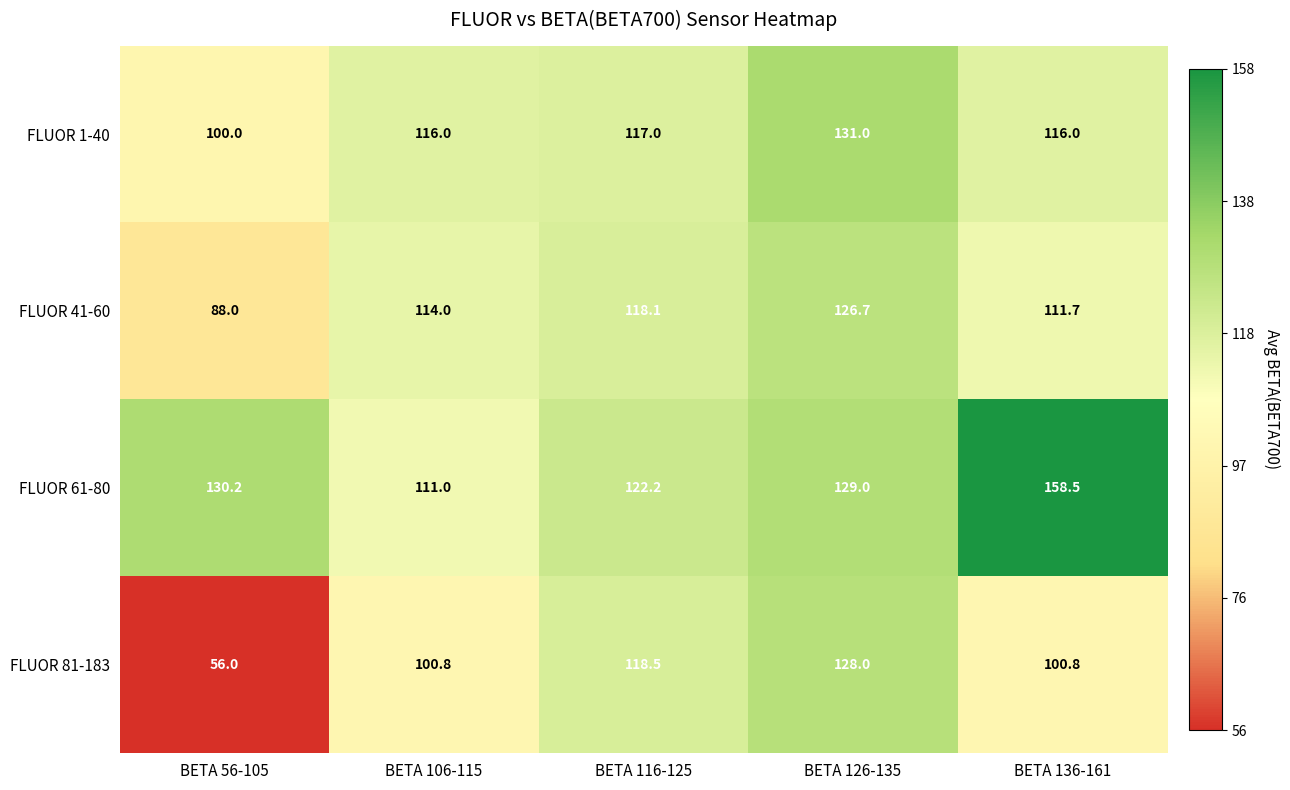

Which series changed the most between BETA 56-105 and BETA 126-135?

FLUOR 81-183